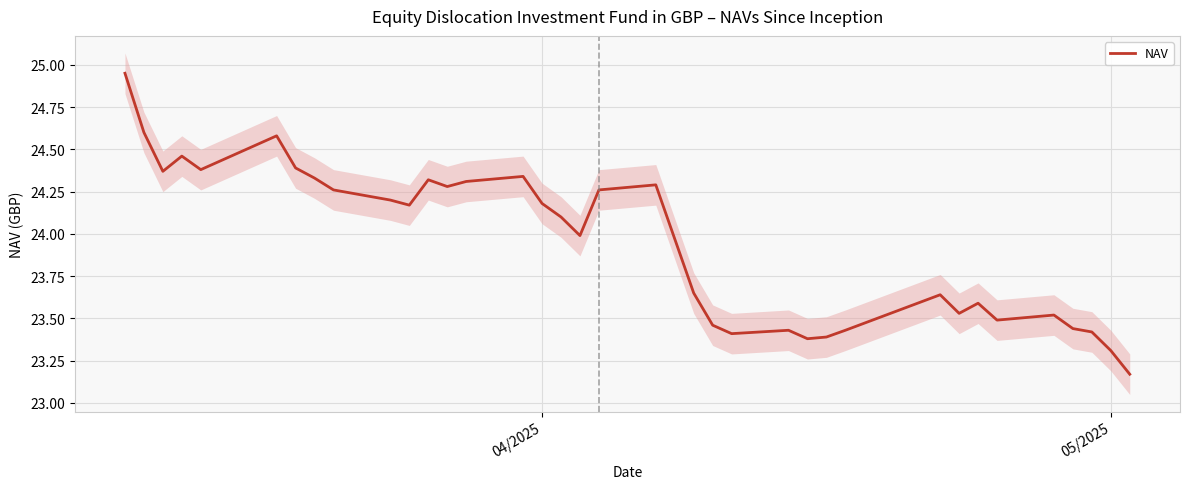

Is this an area chart (filled region under the line)?

No